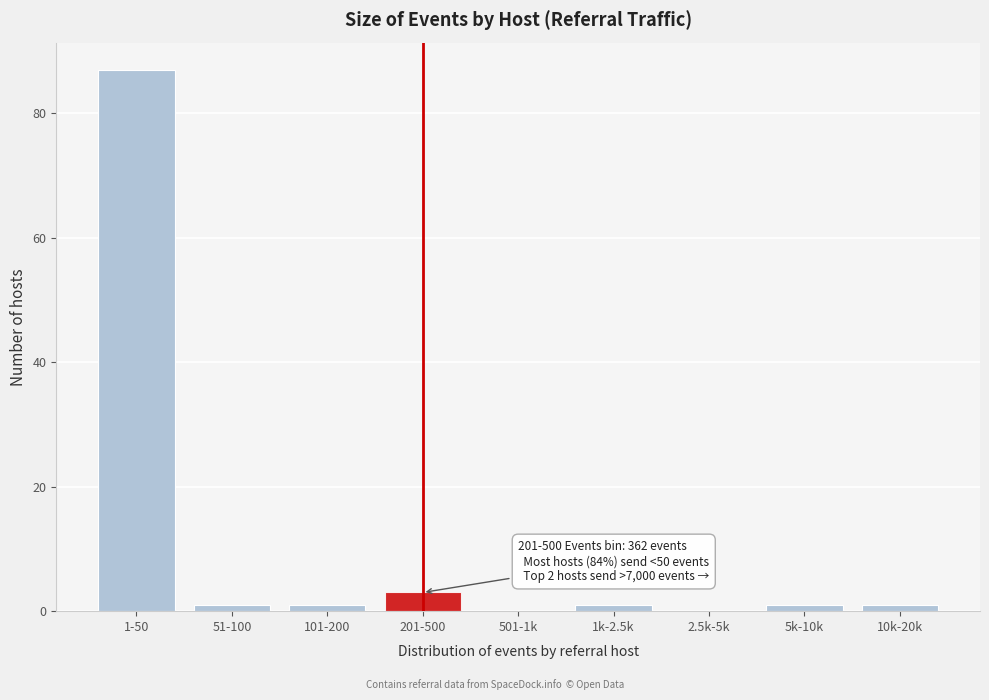

Reading left to right, extract all data points from this chart.

1-50=87	51-100=1	101-200=1	201-500=3	501-1k=0	1k-2.5k=1	2.5k-5k=0	5k-10k=1	10k-20k=1